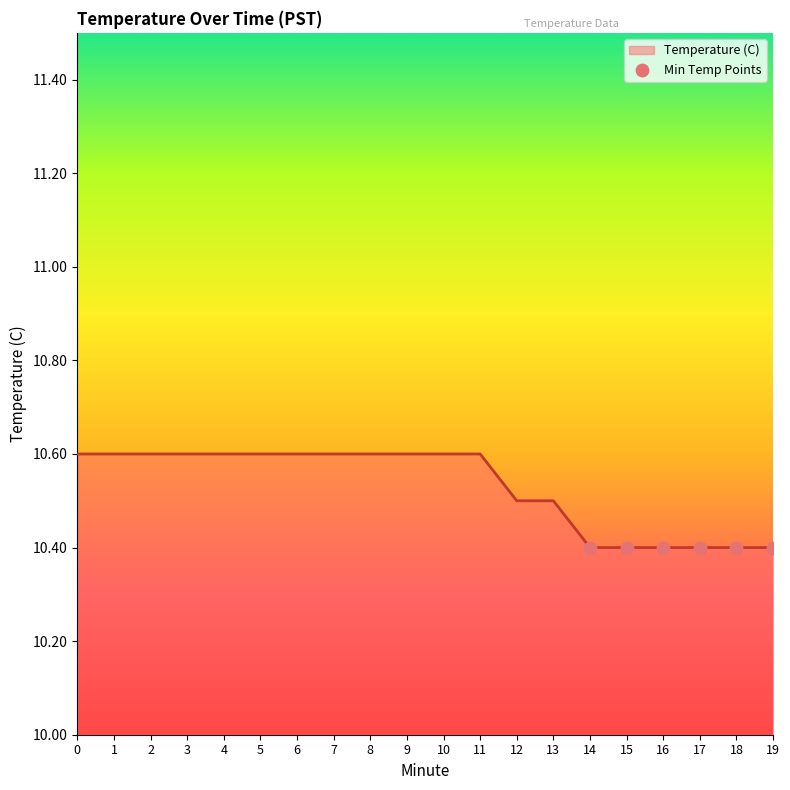

What is the change in value from 13 to 15?

-0.1